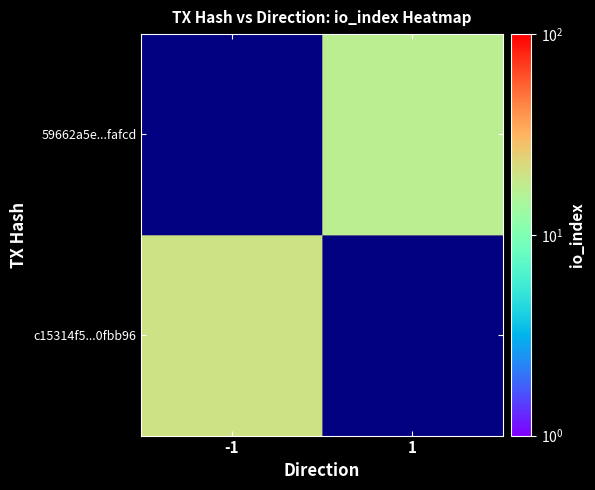

What is the difference between the highest and lowest values at 1?

16.9